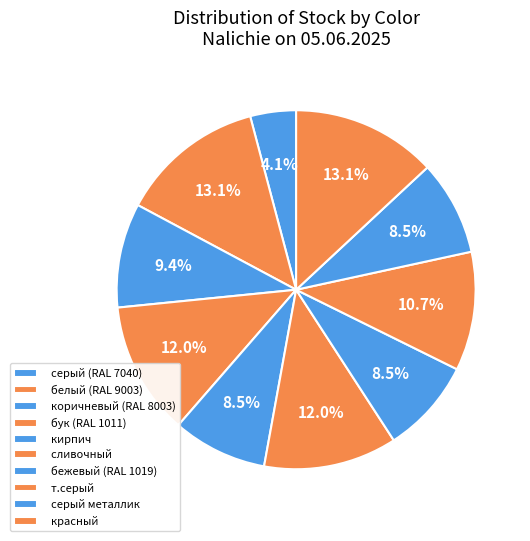

What is the largest slice in the pie chart?

белый (RAL 9003)